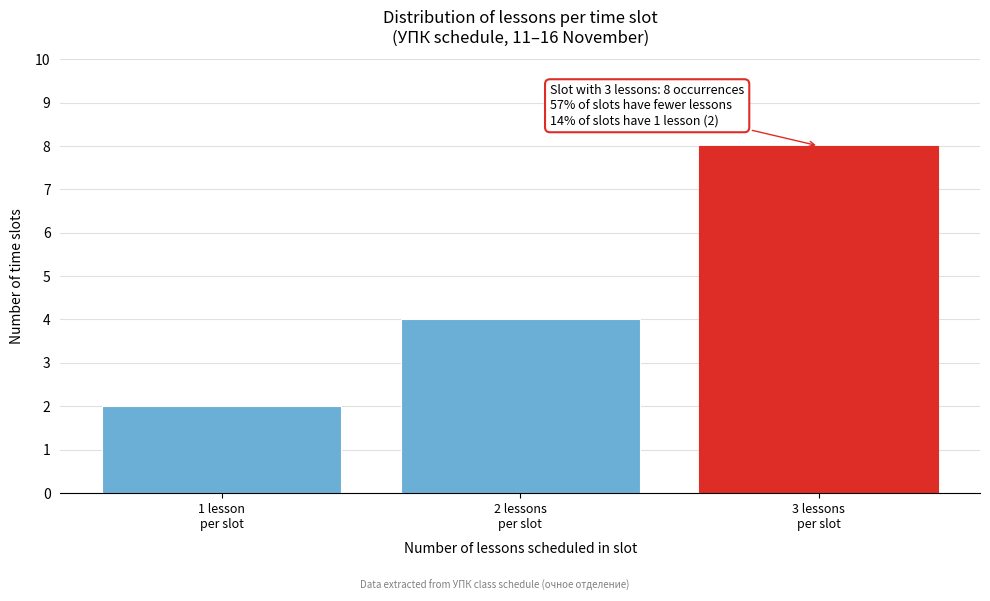

Reading left to right, extract all data points from this chart.

2	4	8